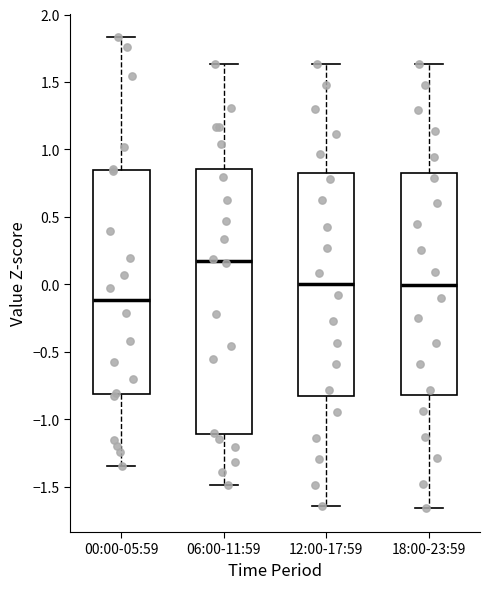

Reading left to right, transcribe this box plot: for each box, give where its median line is, the range the box spans, and where its two whiskers end, as read against the y-axis. The values are not printed on the chart, so give them approximately, as read against the axis.

00:00-05:59: median -0.10, box -0.80 to 0.85, whiskers -1.35 to 1.85
06:00-11:59: median 0.15, box -1.10 to 0.85, whiskers -1.50 to 1.65
12:00-17:59: median 0.00, box -0.85 to 0.85, whiskers -1.65 to 1.65
18:00-23:59: median 0.00, box -0.80 to 0.85, whiskers -1.65 to 1.65